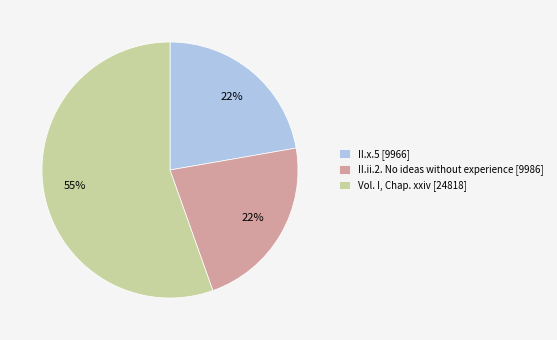

Do II.x.5 [9966] and Vol. I, Chap. xxiv [24818] together represent more than half of the pie?

Yes